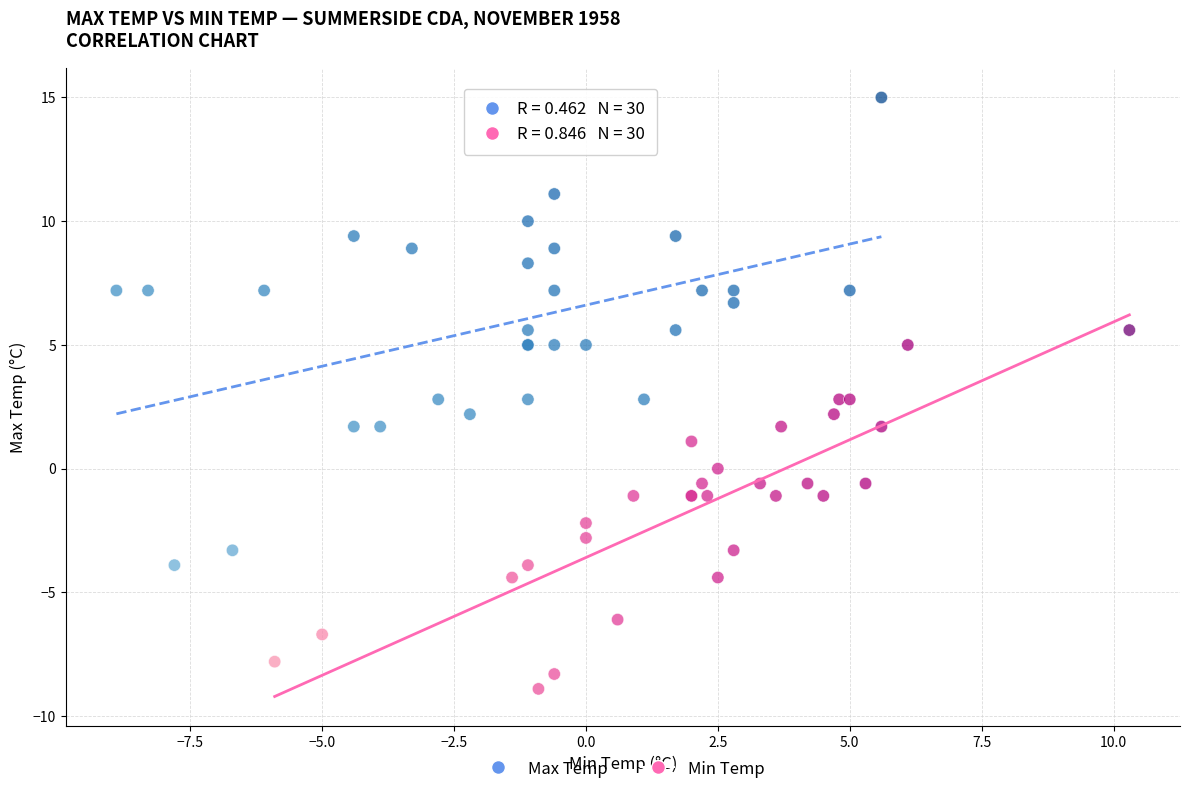

Which series contains the highest Y value?

Max Temp